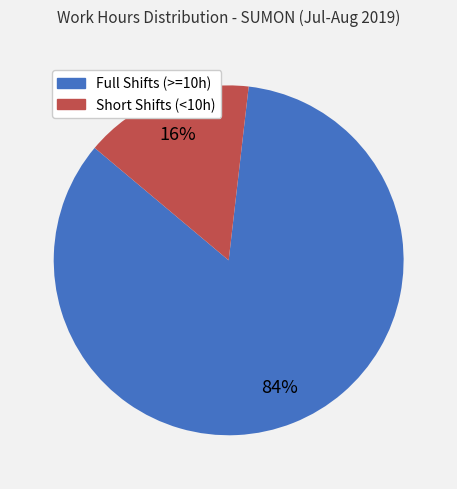

To the nearest percent, what is the average slice percentage?

50%